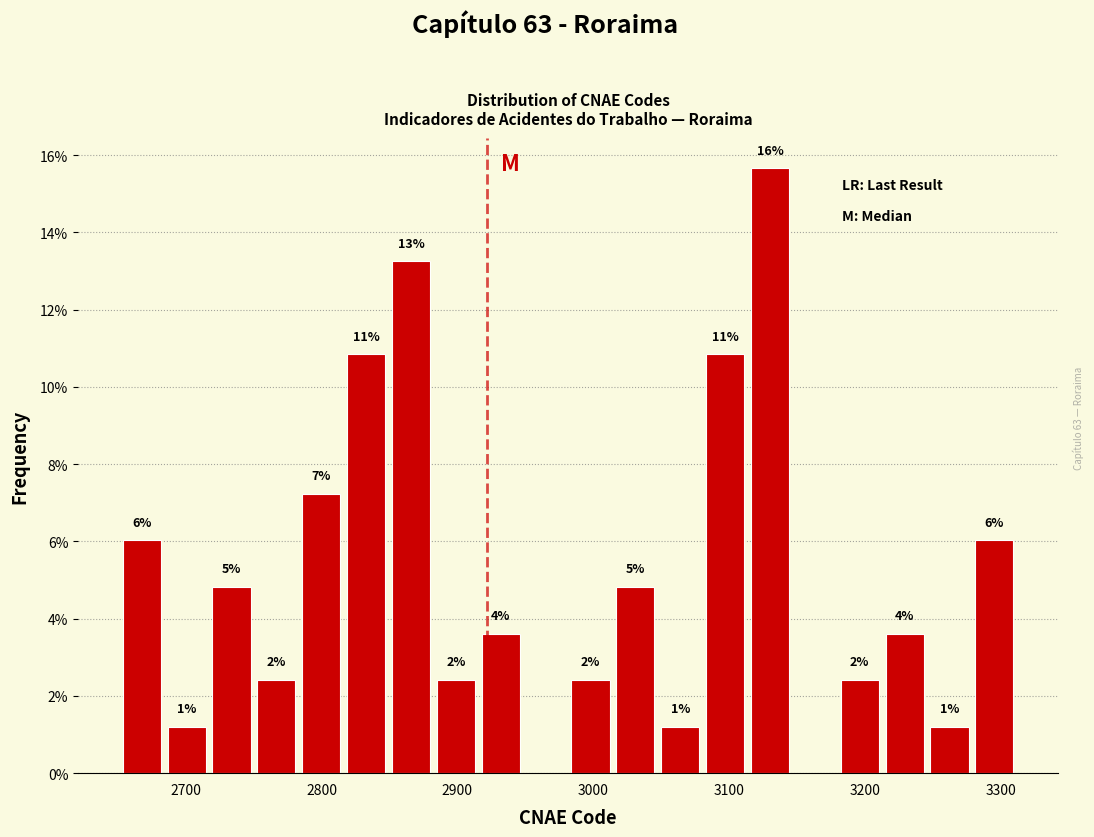

Read against the x-axis, roughly where is the centre of the tallest bar?

3130